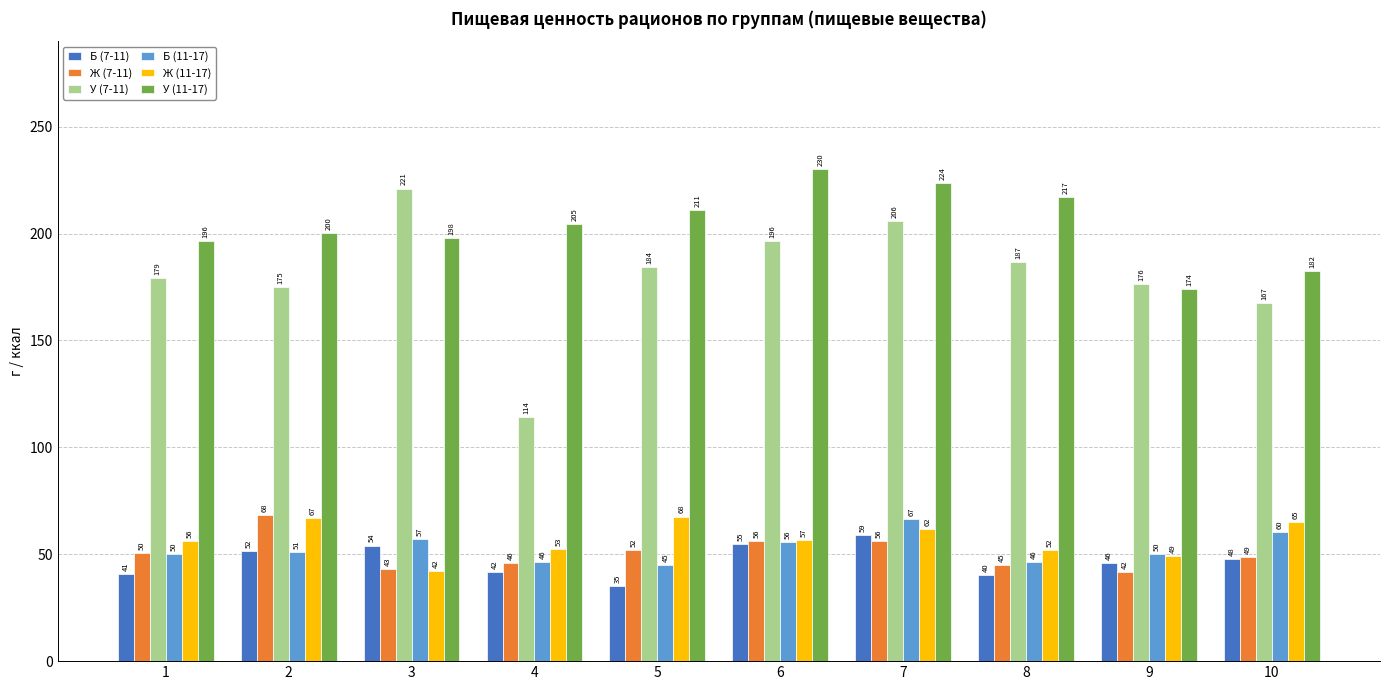

List the labels in order of У (11-17) value, smallest first.

9, 10, 1, 3, 2, 4, 5, 8, 7, 6